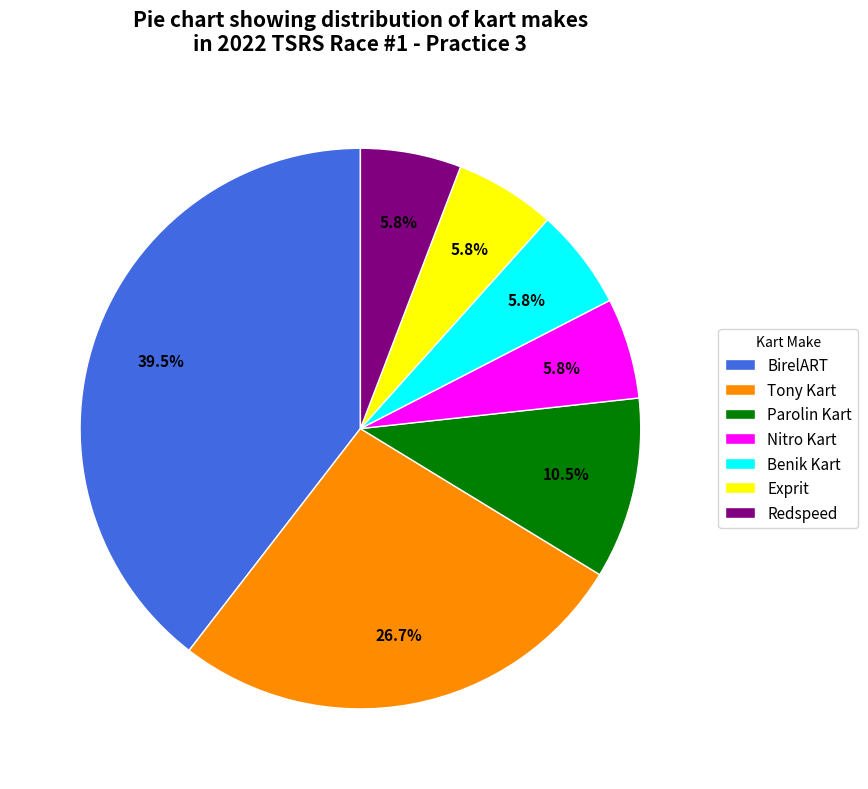

To the nearest percent, what is the average slice percentage?

14%